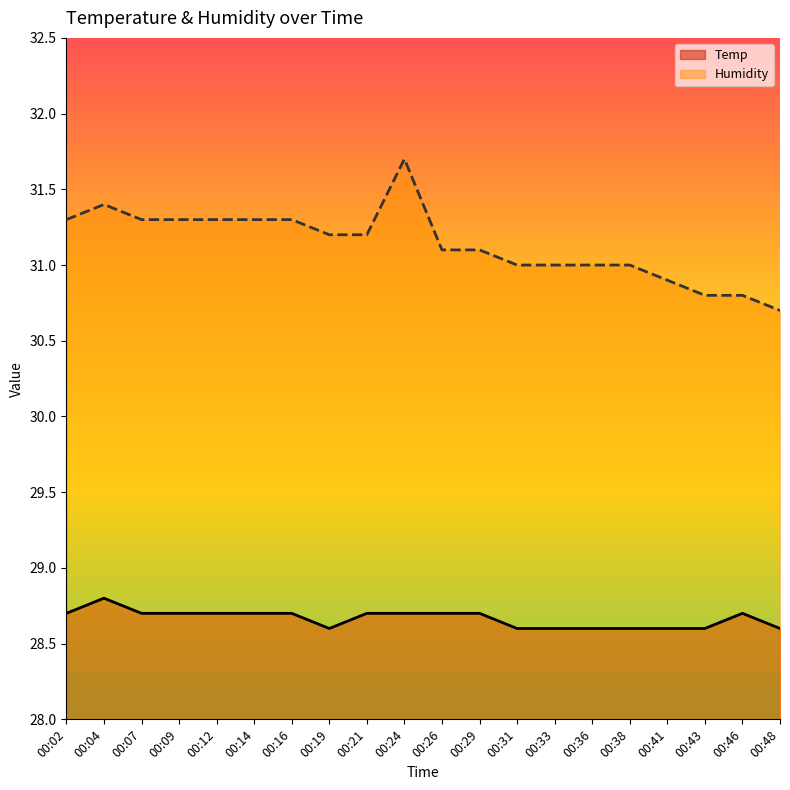

Reading left to right, transcribe all the data shown in this chart.

Temp: 28.7	28.8	28.7	28.7	28.7	28.7	28.7	28.6	28.7	28.7	28.7	28.7	28.6	28.6	28.6	28.6	28.6	28.6	28.7	28.6
Humidity: 31.3	31.4	31.3	31.3	31.3	31.3	31.3	31.2	31.2	31.7	31.1	31.1	31.0	31.0	31.0	31.0	30.9	30.8	30.8	30.7